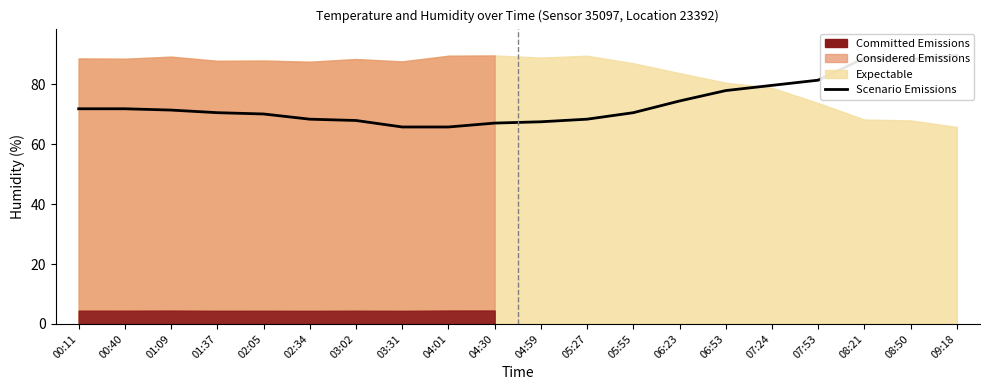

Does the chart have visible grid lines?

No